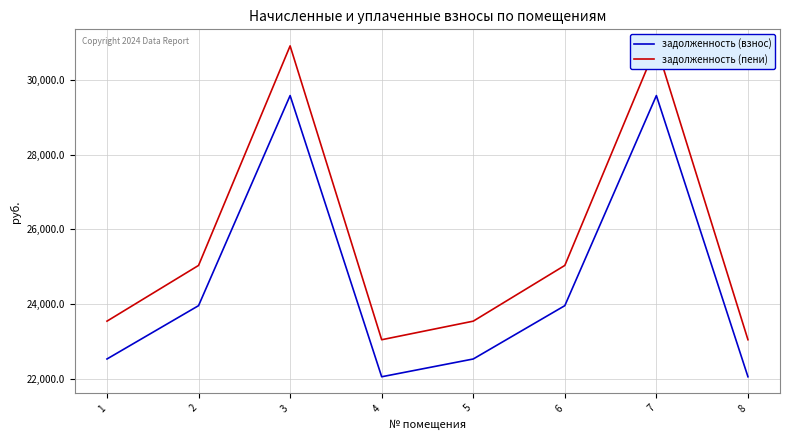

At 8, list the series in order from smallest to largest.

задолженность (взнос), задолженность (пени)